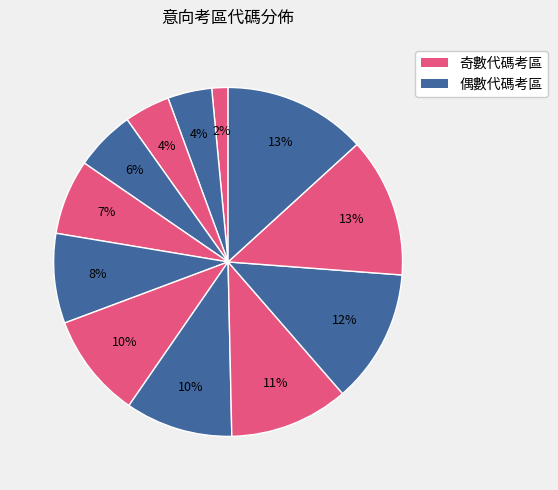

Count the number of slices in the pie.

12